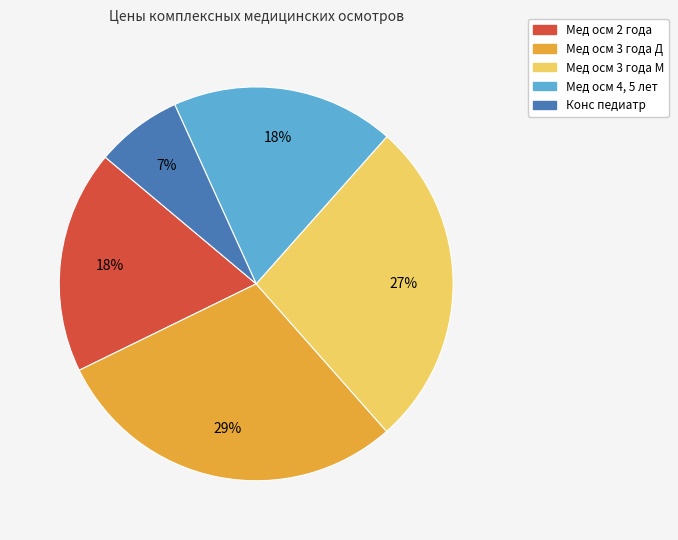

To the nearest percent, what is the difference between the largest and smallest slice percentages?

22%